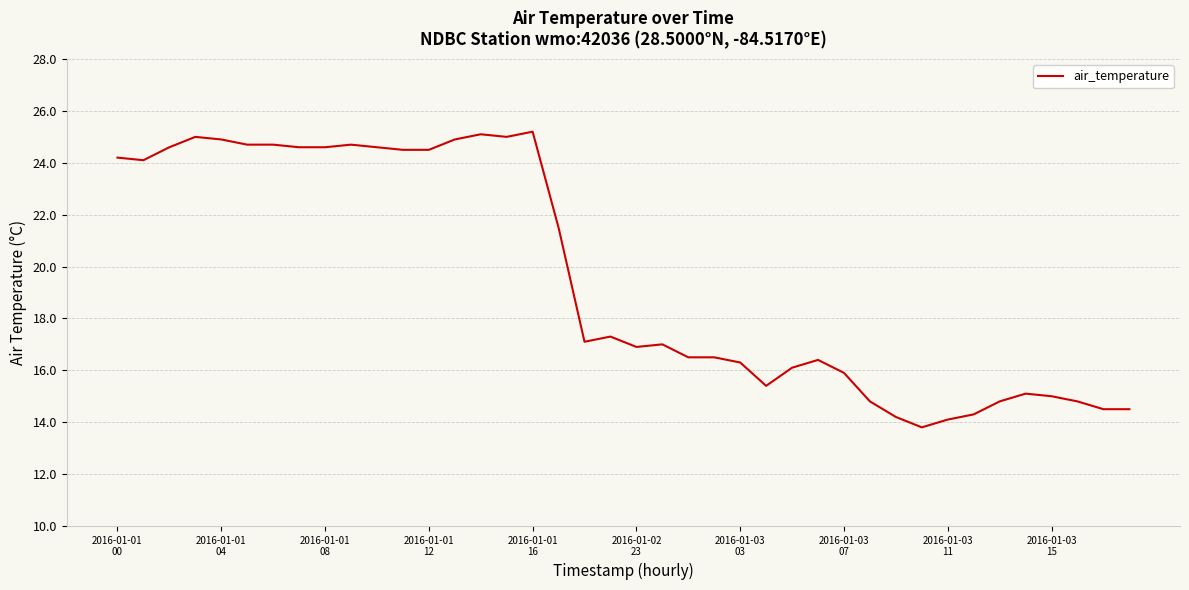

What is the maximum value shown in the chart?

25.2